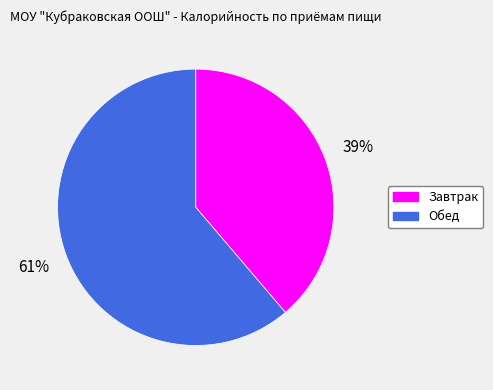

Between Обед and Завтрак, which is larger?

Обед